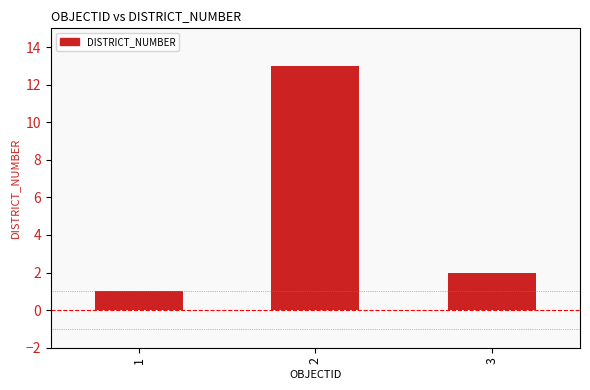

How many bars are there in total?

3